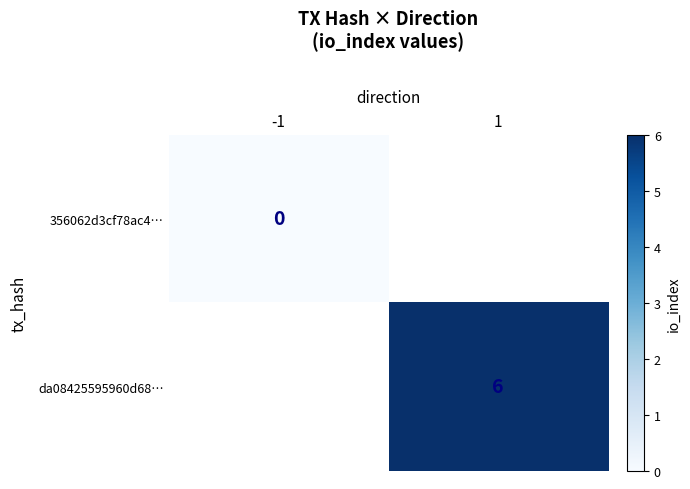

True or false: da08425595960d68… has a value of 4 at 1.

False